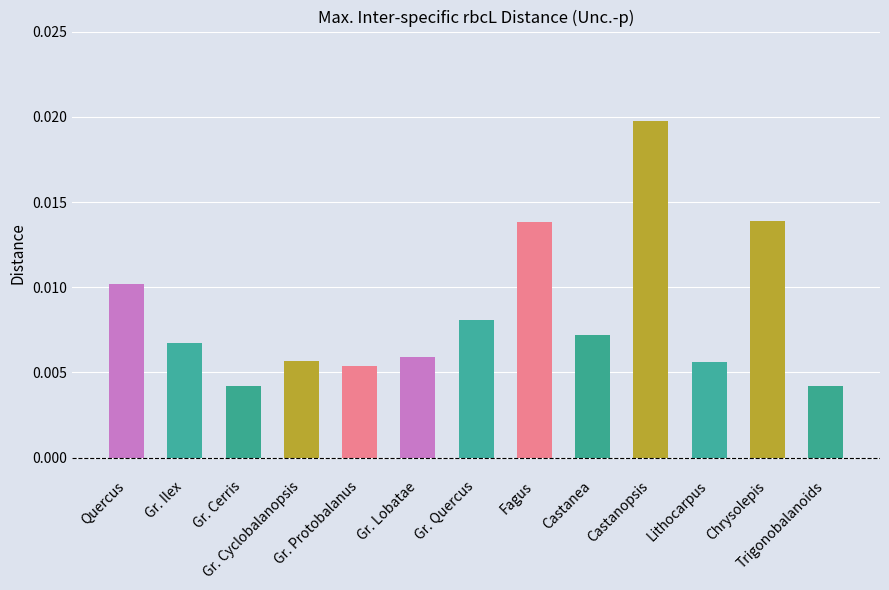

Count the values in the range 0 to 1.

13